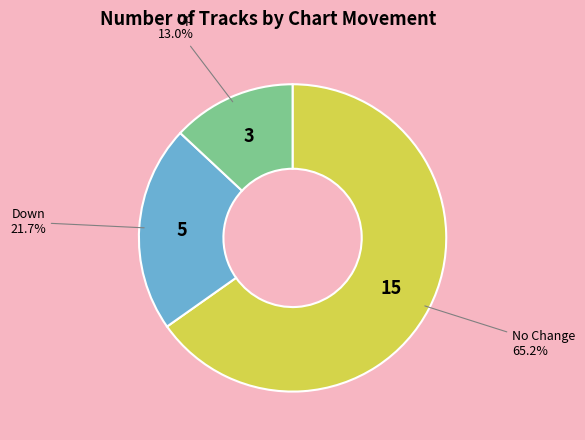

Approximately how many times larger is the value at Down compared to No Change?

0.3